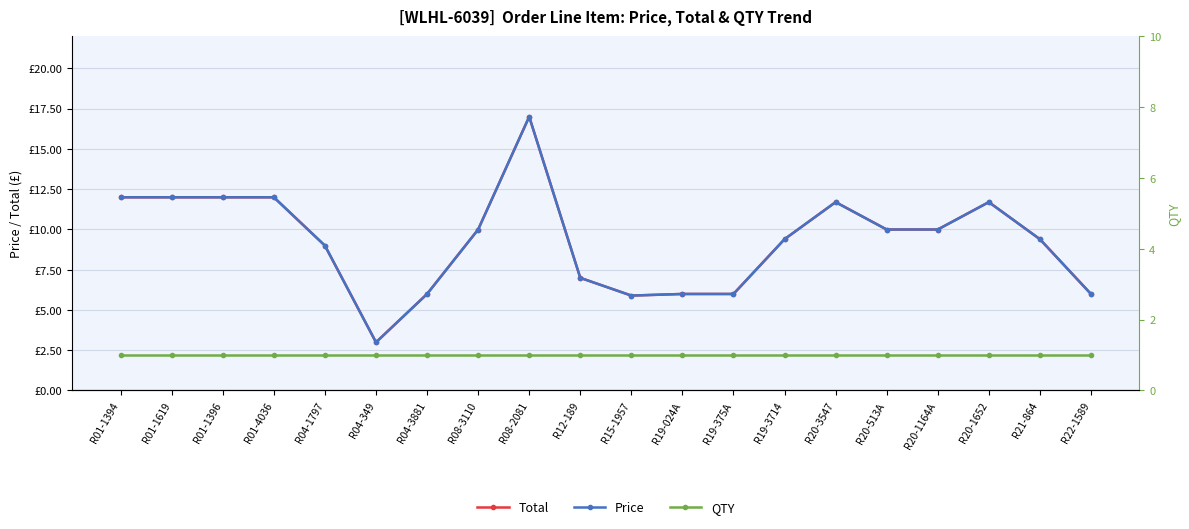

What is the label of the 1st point from the right?

R22-1589